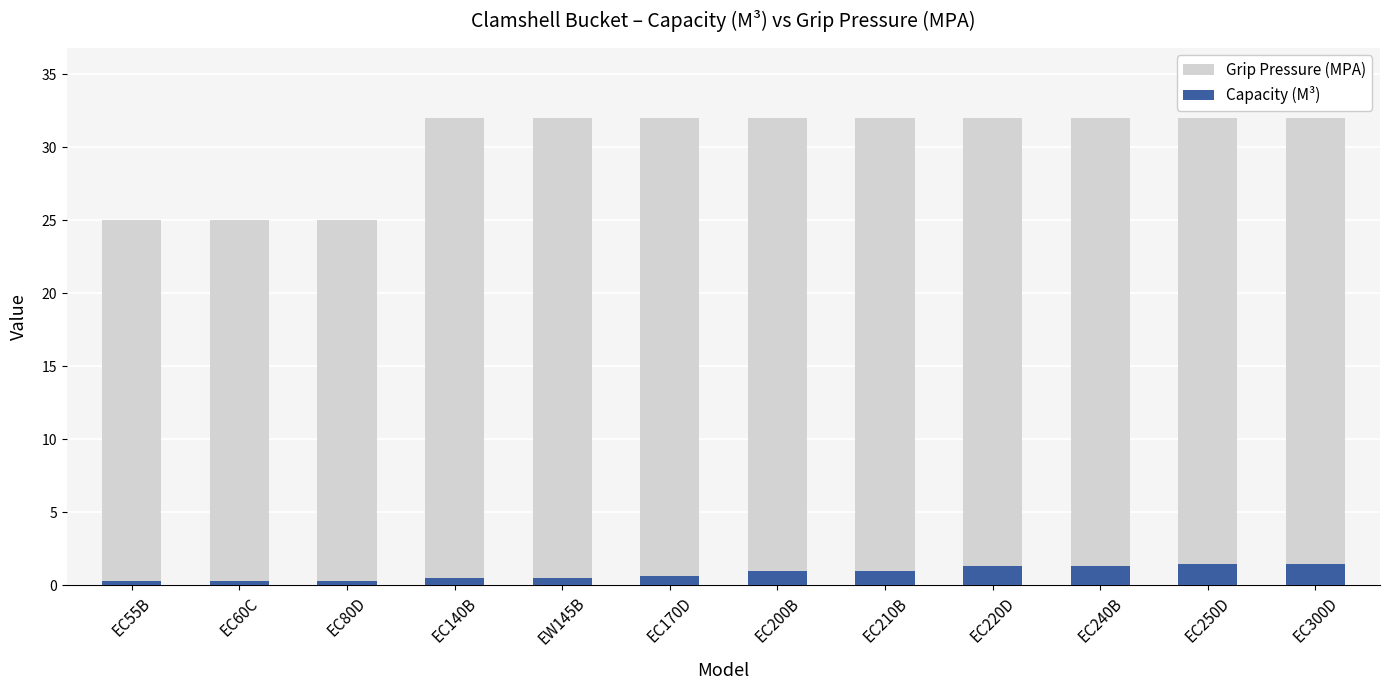

True or false: Capacity (M³) has a value of 1.0 at EC210B.

True